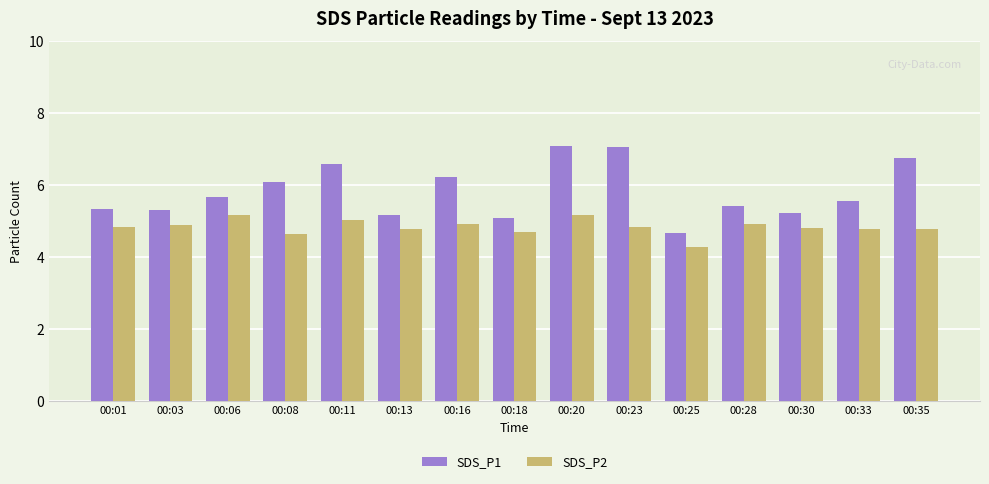

The value of SDS_P1 at 00:16 is 6.2. True or false?

True